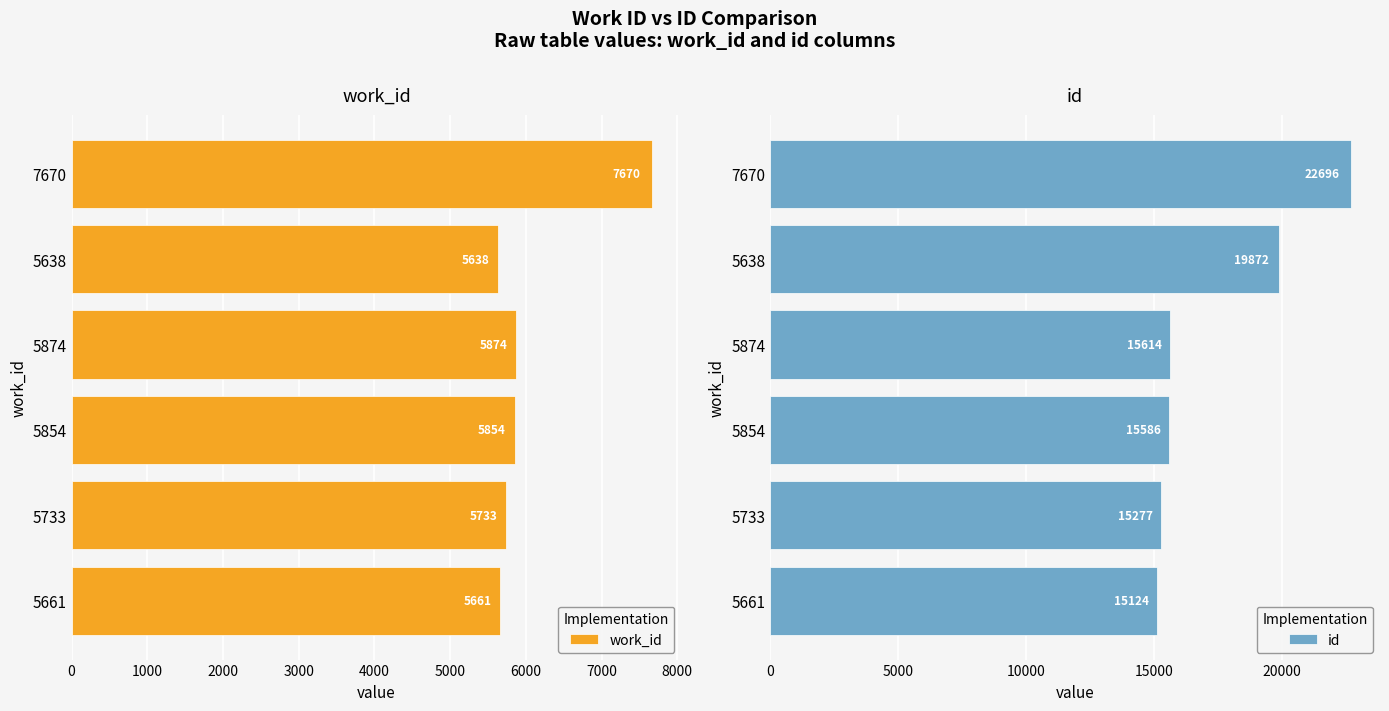

Reading left to right, extract all data points from this chart.

work_id: 5661	5733	5854	5874	5638	7670
id: 15124	15277	15586	15614	19872	22696